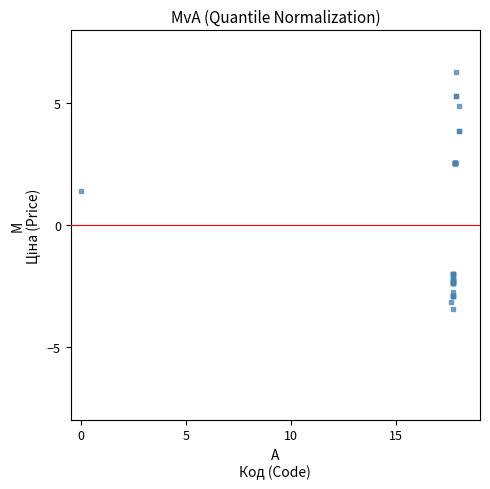

What Y value in the scatter plot is closest to 1?

1.4